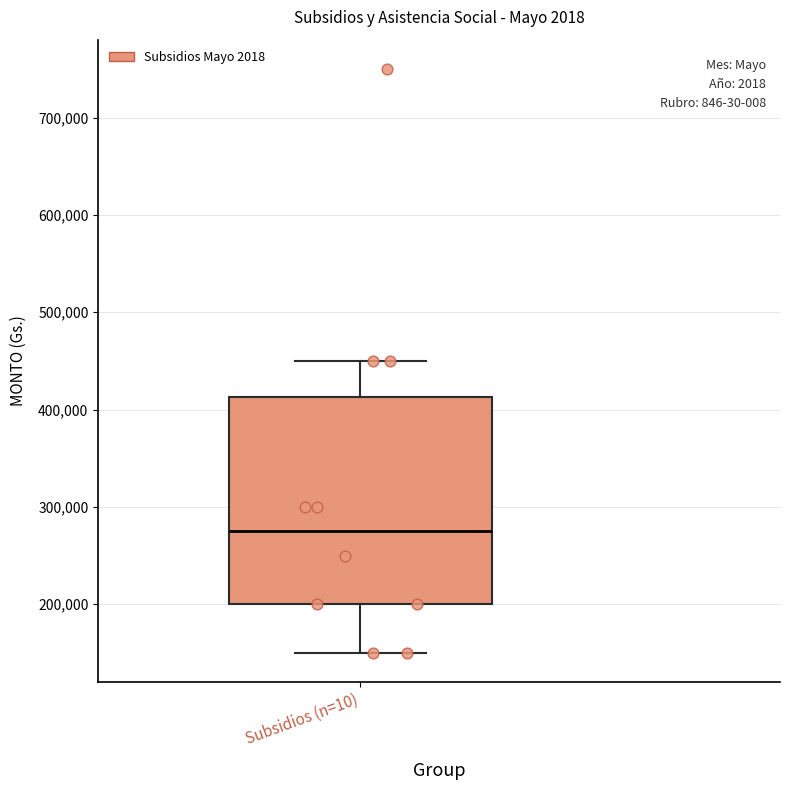

Where does the lower whisker of the box for Subsidios (n=10) end on the y-axis? The values are not printed on the chart, so give them approximately, as read against the axis.

150000